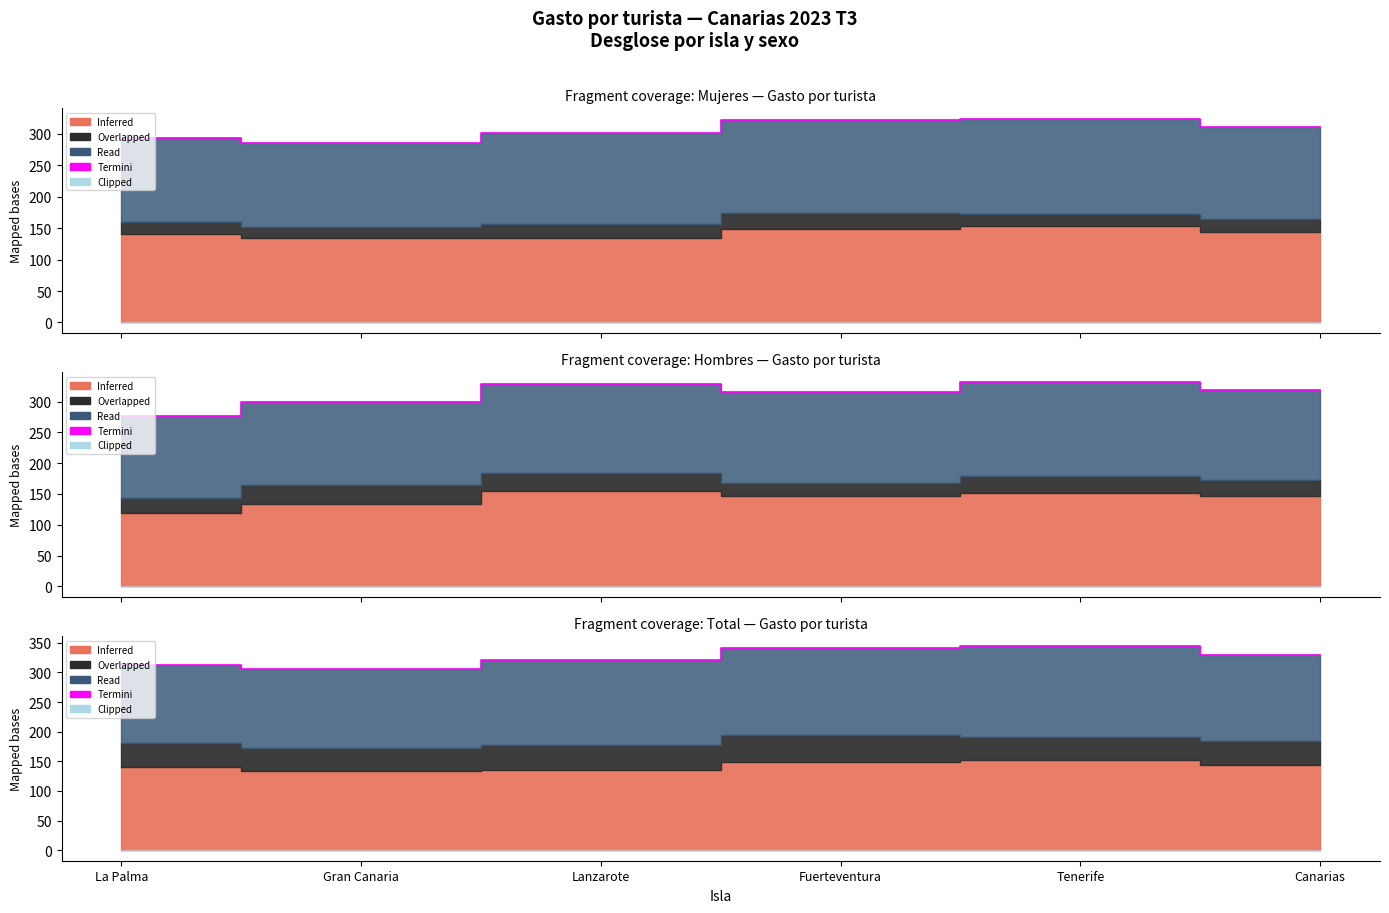

What is the difference between the maximum and second lowest values?

31.6